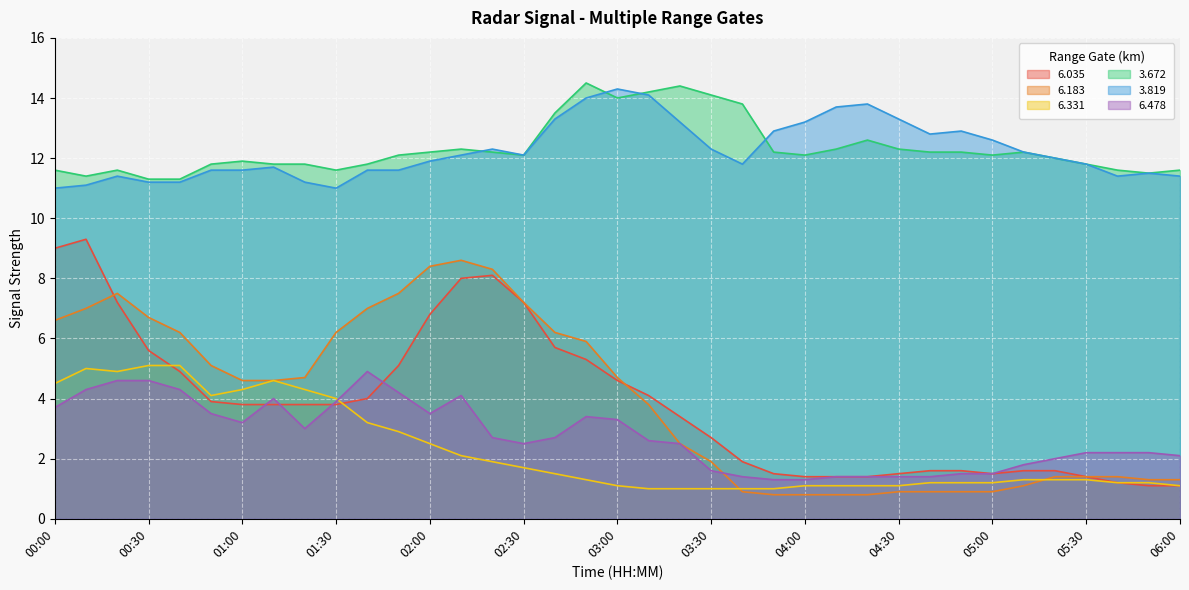

Between 05:30 and 00:40, which is larger?

00:40